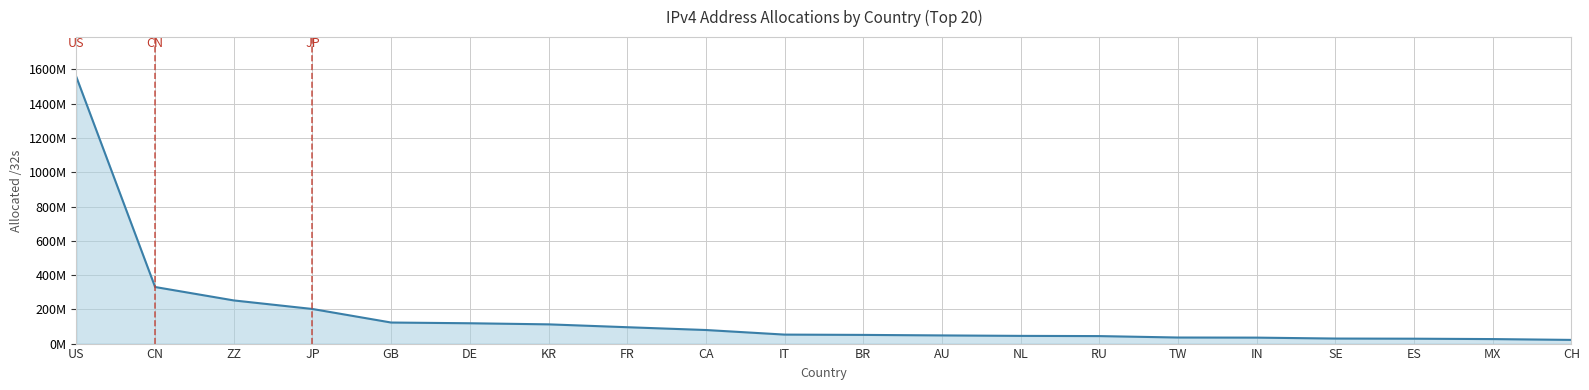

What is the sum of all values?

3283021416